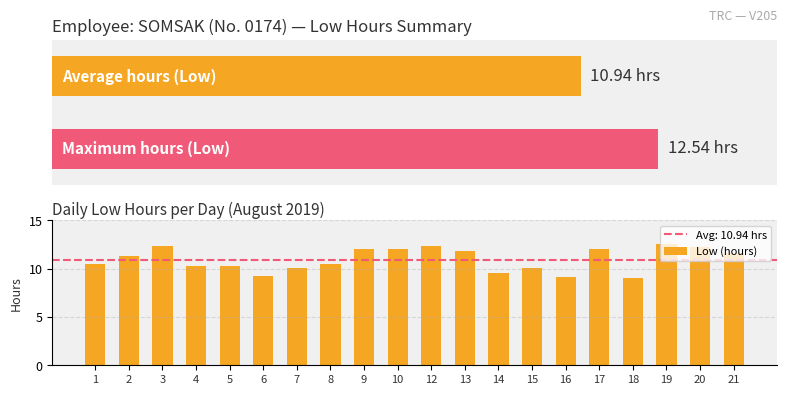

The Low (hours) series shows 12.0 at 9. True or false?

True